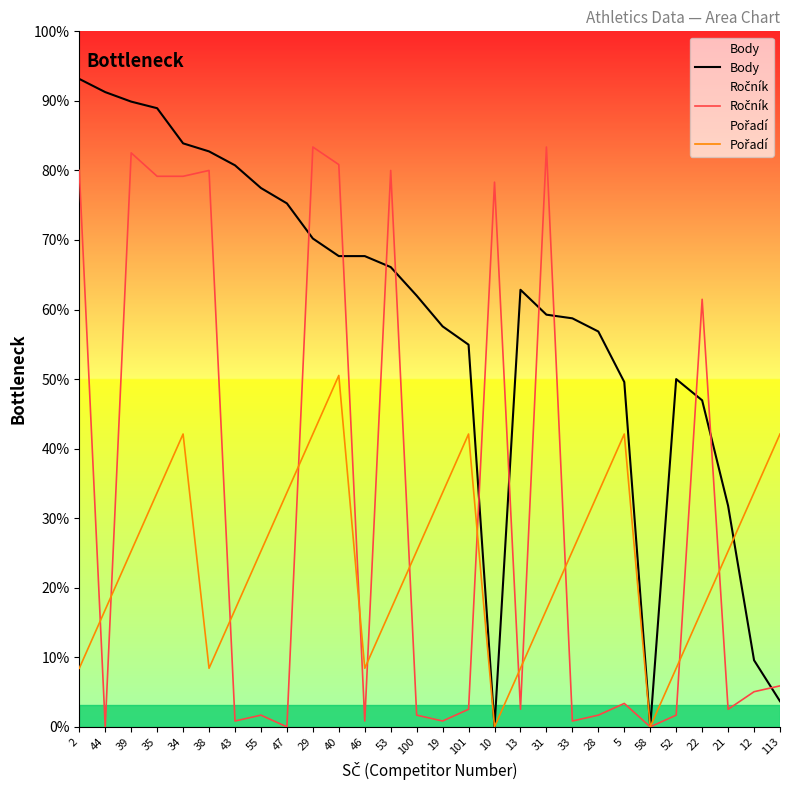

Reading left to right, extract all data points from this chart.

Body: 885	867	854	845	797	786	767	736	715	667	643	643	628	589	547	522	0	597	563	558	540	471	0	475	446	302	91	35
Ročník: 760	0	784	752	752	760	8	16	0	792	768	8	760	16	8	24	744	24	792	8	16	32	0	16	584	24	48	56
Pořadí: 80	160	240	320	400	80	160	240	320	400	480	80	160	240	320	400	0	80	160	240	320	400	0	80	160	240	320	400